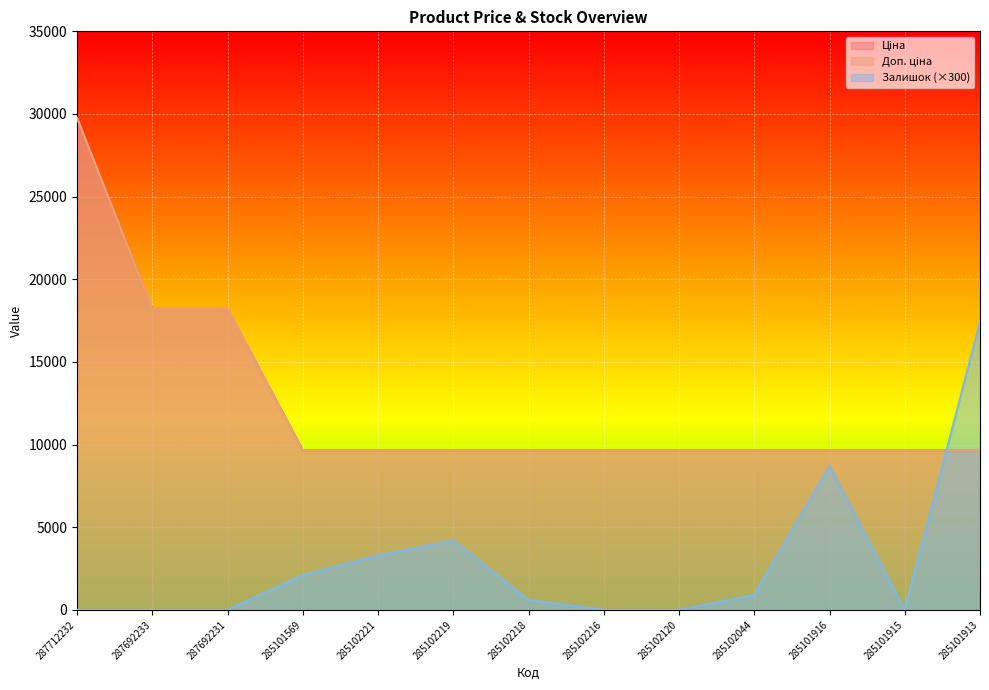

What are all the series names shown in the legend?

Ціна, Доп. ціна, Залишок